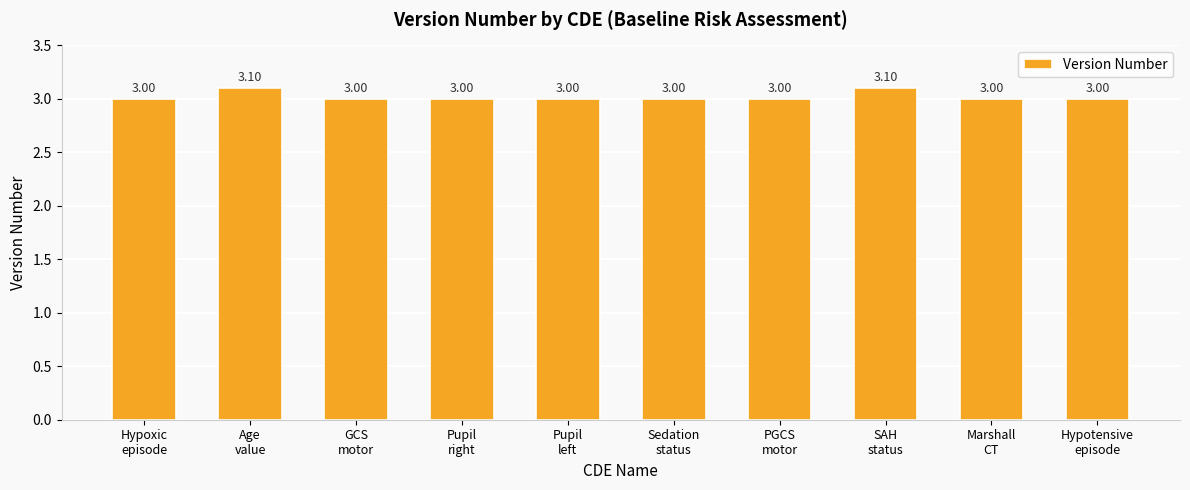

What value does the data have at Sedation
status?

3.0